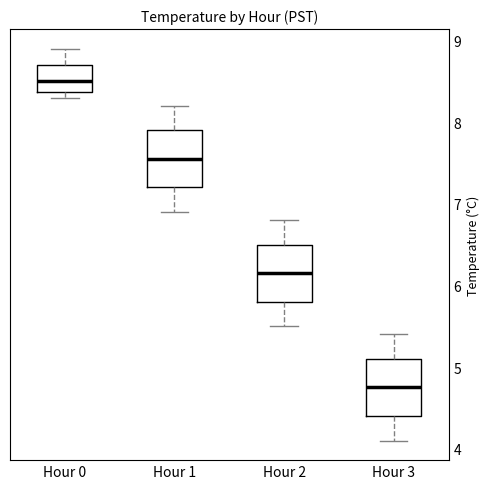

Reading left to right, transcribe this box plot: for each box, give where its median line is, the range the box spans, and where its two whiskers end, as read against the y-axis. The values are not printed on the chart, so give them approximately, as read against the axis.

Hour 0: median 8.5, box 8.4 to 8.7, whiskers 8.3 to 8.9
Hour 1: median 7.6, box 7.2 to 7.9, whiskers 6.9 to 8.2
Hour 2: median 6.2, box 5.8 to 6.5, whiskers 5.5 to 6.8
Hour 3: median 4.8, box 4.4 to 5.1, whiskers 4.1 to 5.4